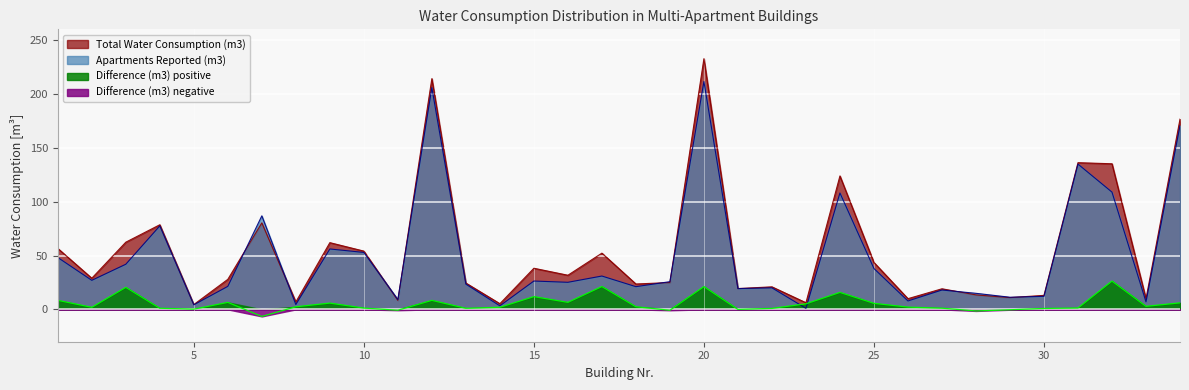

Where does the Total Water Consumption (m3) series first go above 28?

1